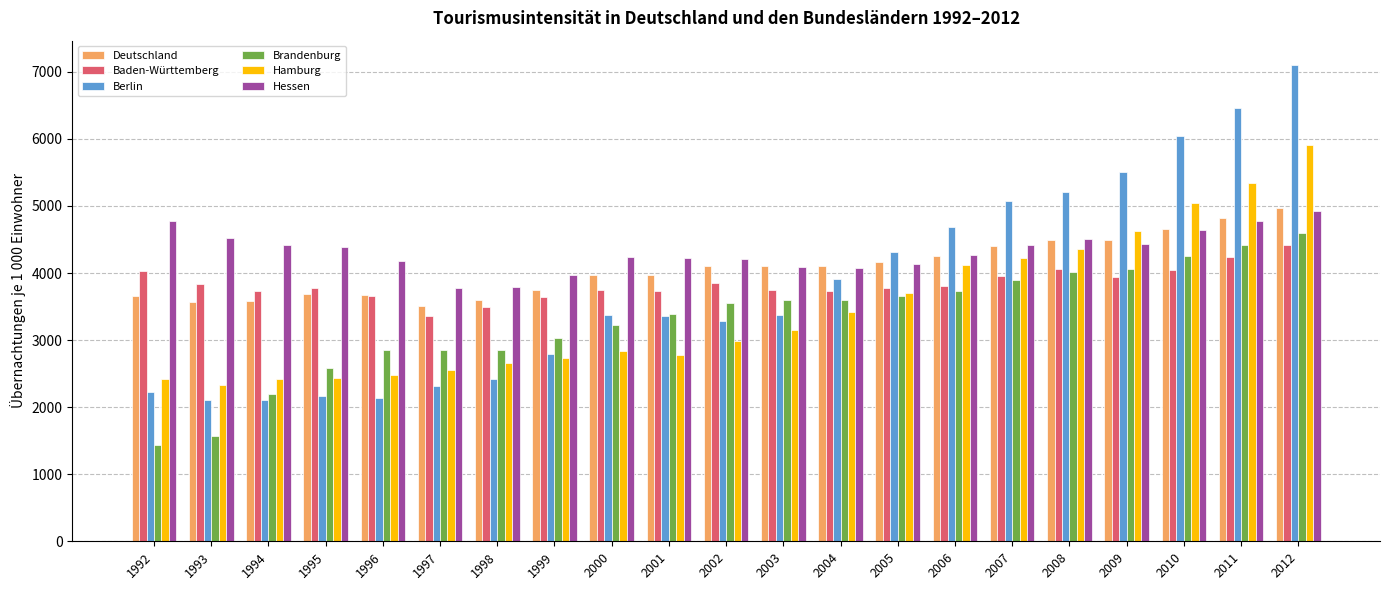

What are all the series names shown in the legend?

Deutschland, Baden-Württemberg, Berlin, Brandenburg, Hamburg, Hessen